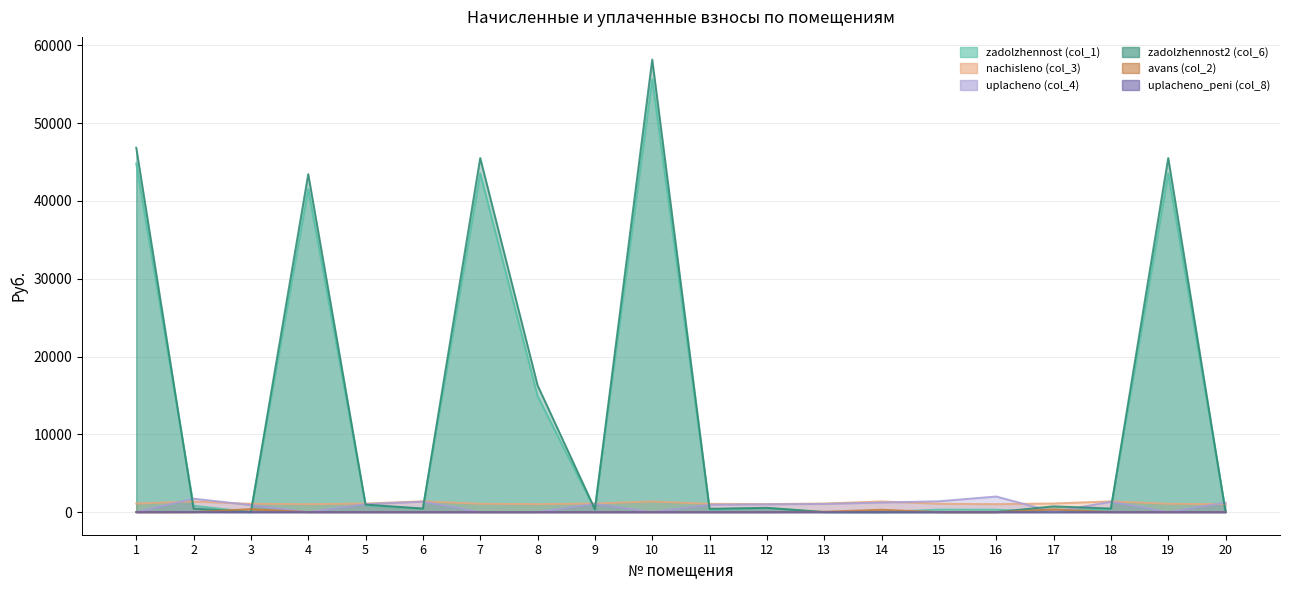

At which label does uplacheno_peni (col_8) reach its peak?

2